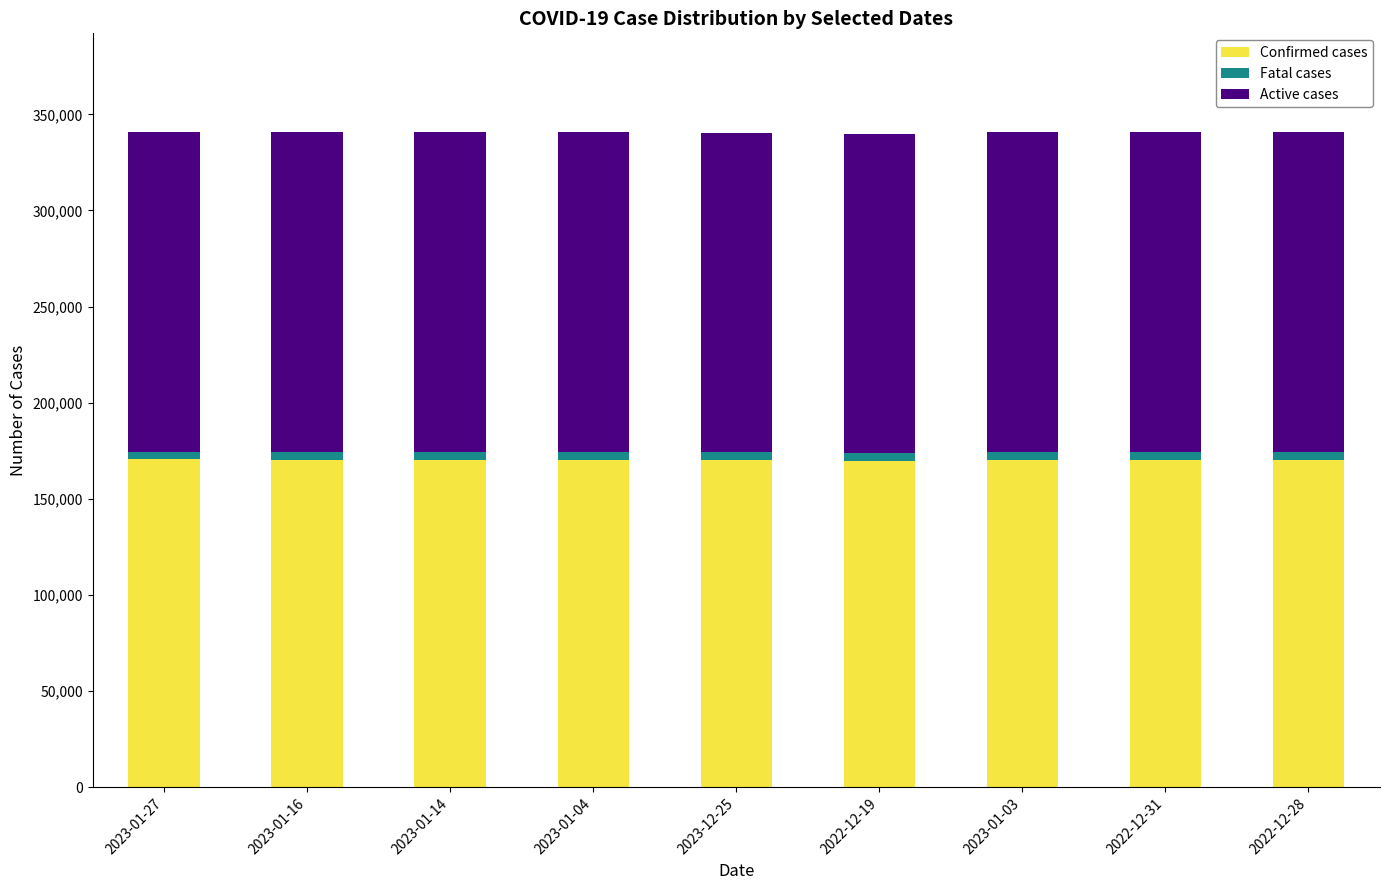

What is the sum of all Confirmed cases values?

1532585